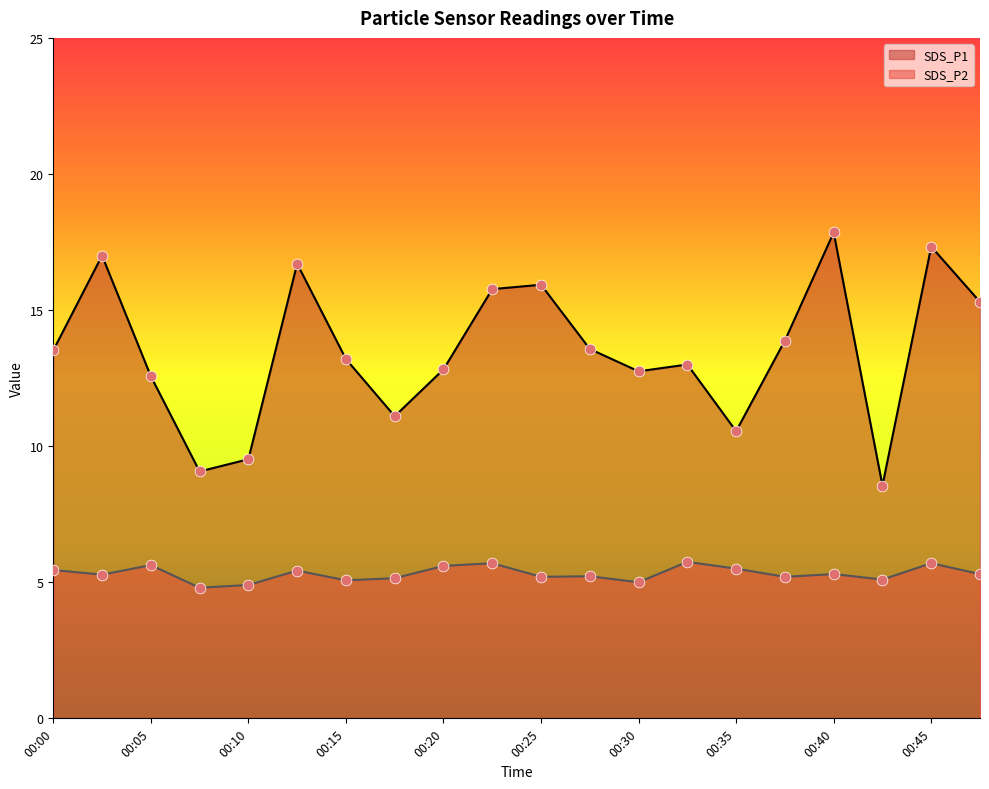

Is the value of SDS_P1 at 00:40 greater than the value of SDS_P2 at 00:23?

Yes